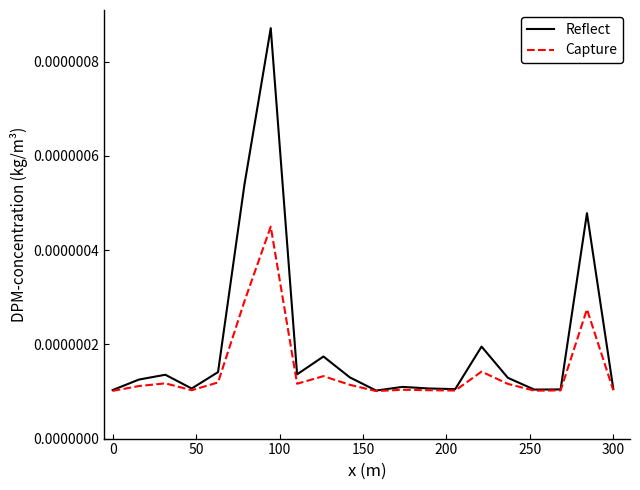

Which series has the largest range (max minus min)?

Reflect